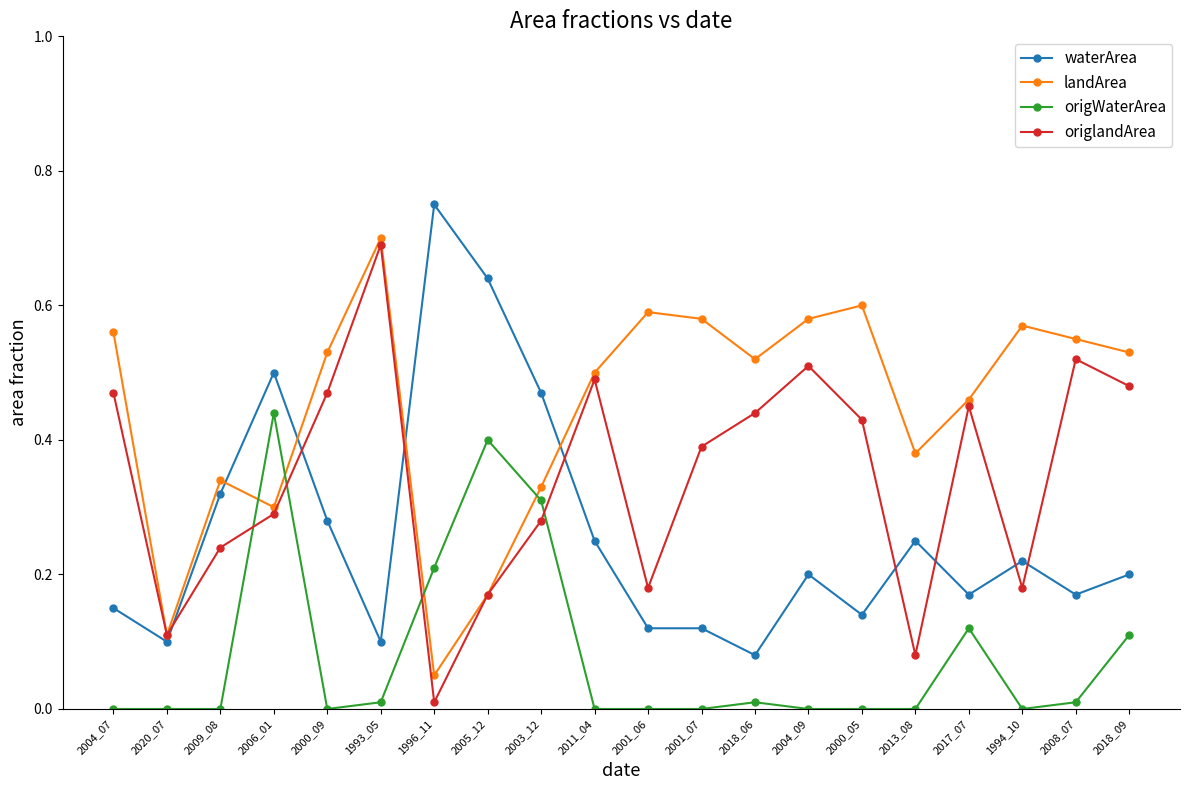

What is the label of the 5th point from the right?

2013_08